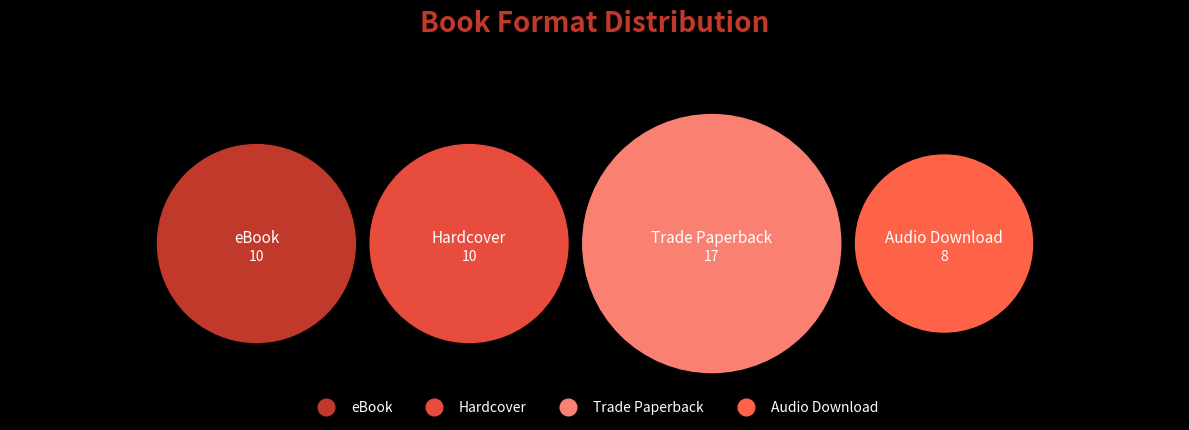

The Hardcover slice represents 14% of the pie. True or false?

False